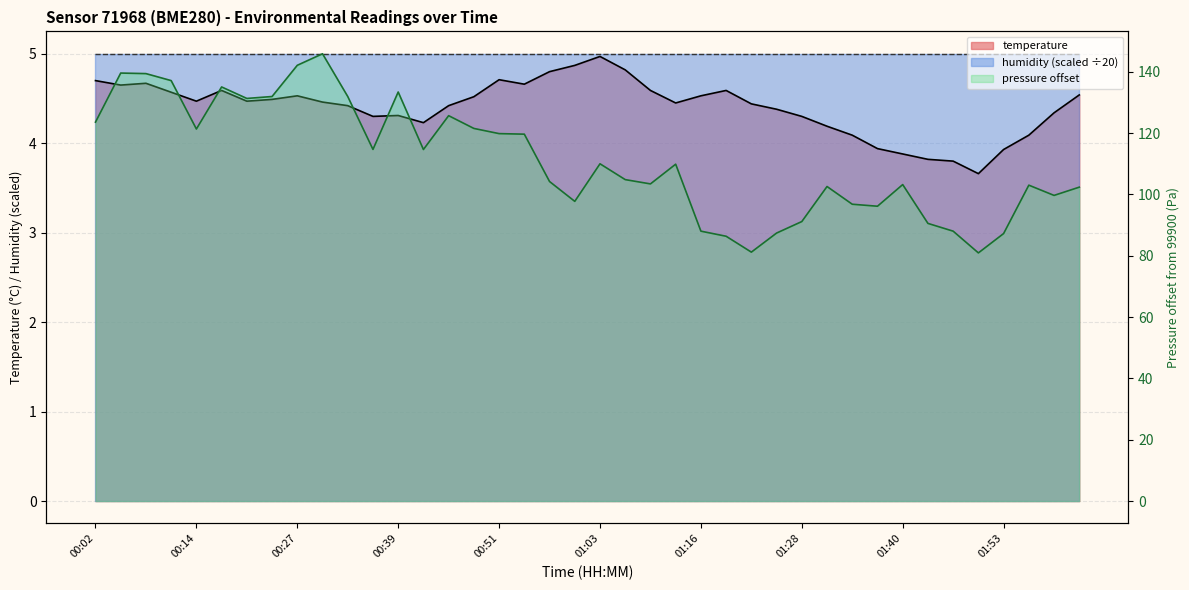

List the labels in order of value, smallest first.

01:50, 01:47, 01:44, 01:40, 01:53, 01:37, 01:34, 01:59, 01:31, 00:42, 00:36, 01:28, 00:39, 02:03, 01:25, 00:33, 00:45, 01:22, 01:13, 00:30, 00:14, 00:21, 00:24, 00:48, 00:27, 01:16, 02:06, 00:11, 00:18, 01:10, 01:19, 00:05, 00:54, 00:08, 00:02, 00:51, 00:57, 01:06, 01:00, 01:03